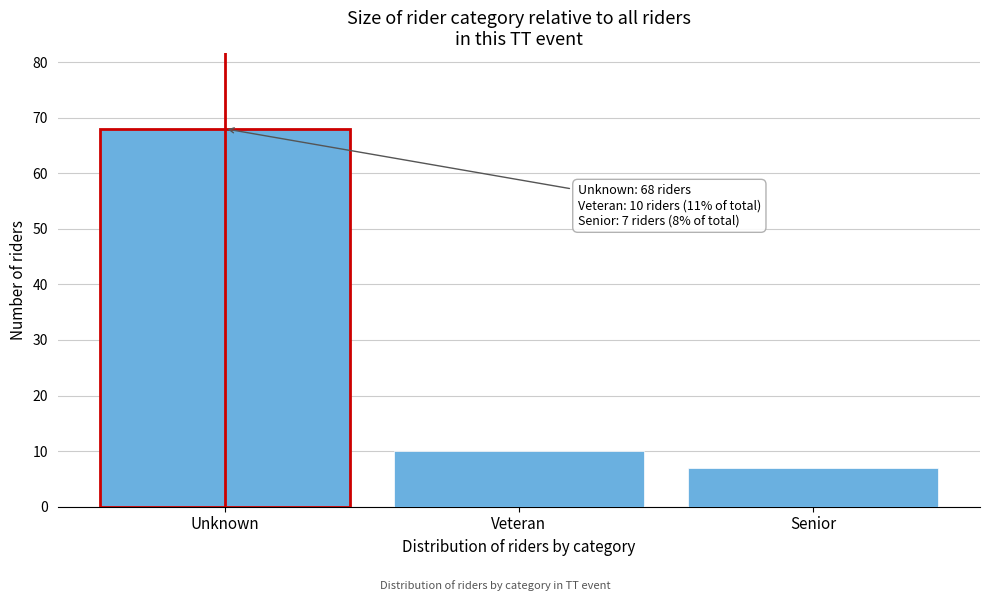

Reading left to right, what are all the values shown in this chart?

Unknown=68	Veteran=10	Senior=7